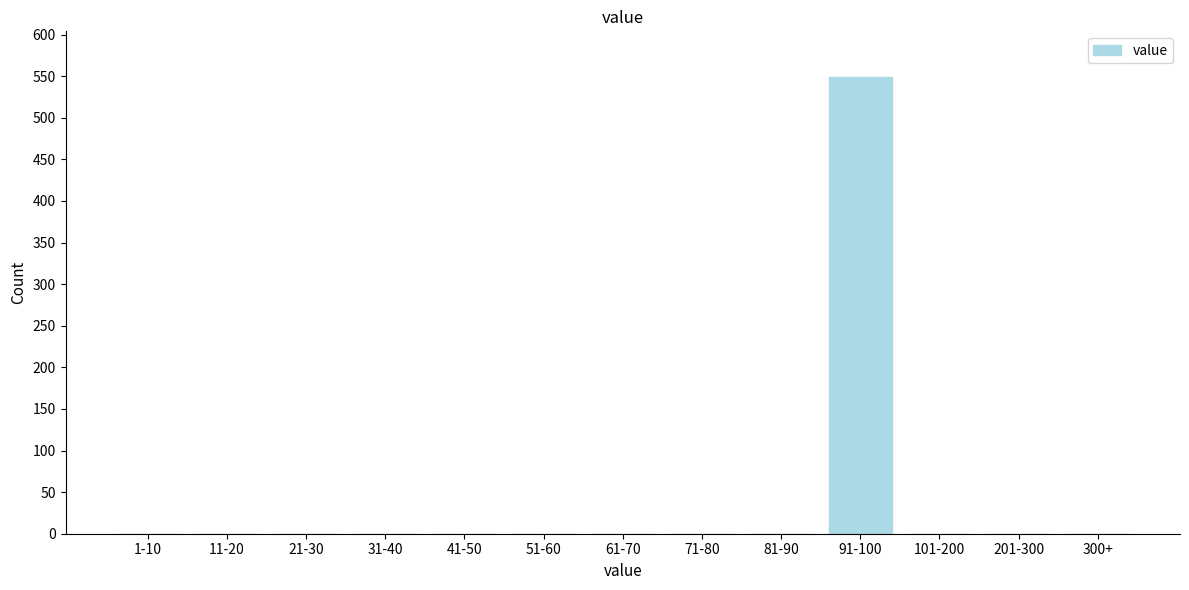

Reading left to right, extract all data points from this chart.

1-10=0	11-20=0	21-30=0	31-40=0	41-50=0	51-60=0	61-70=0	71-80=0	81-90=0	91-100=549	101-200=0	201-300=0	300+=0